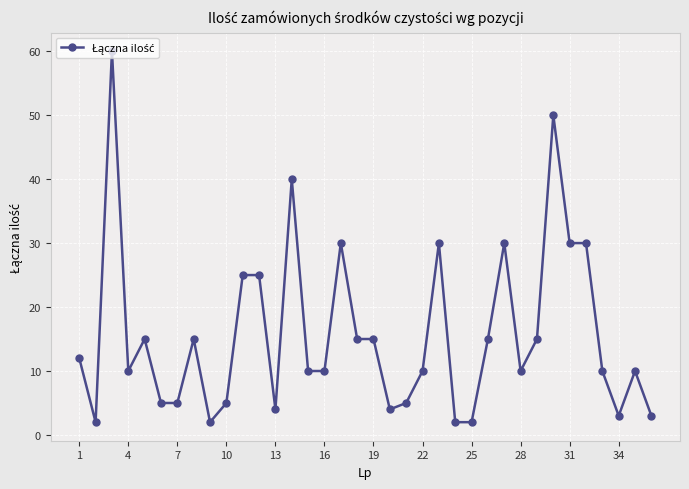

What is the average value?

16